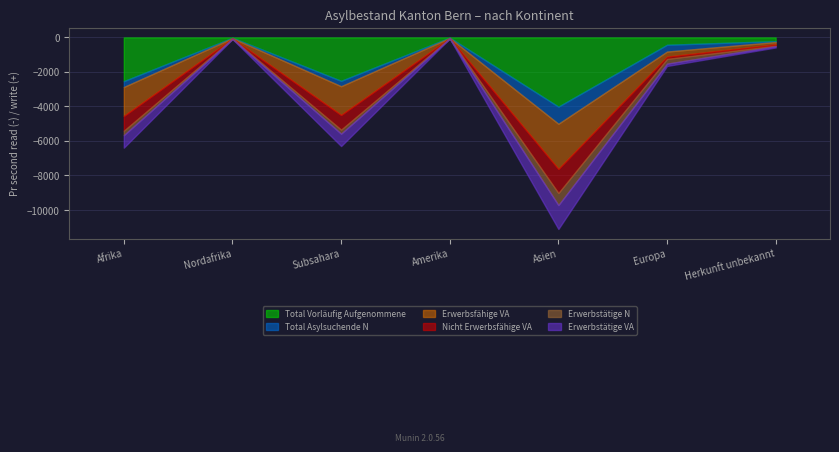

Reading left to right, list all the values displayed in this chart.

Total Vorläufig Aufgenommene: Afrika=2532	Nordafrika=18	Subsahara=2514	Amerika=10	Asien=4009	Europa=424	Herkunft unbekannt=215
Total Asylsuchende N: Afrika=340	Nordafrika=26	Subsahara=314	Amerika=22	Asien=995	Europa=395	Herkunft unbekannt=50
Erwerbsfähige VA: Afrika=1674	Nordafrika=13	Subsahara=1661	Amerika=7	Asien=2613	Europa=293	Herkunft unbekannt=141
Nicht Erwerbsfähige VA: Afrika=858	Nordafrika=5	Subsahara=853	Amerika=3	Asien=1396	Europa=131	Herkunft unbekannt=74
Erwerbstätige N: Afrika=259	Nordafrika=24	Subsahara=235	Amerika=19	Asien=701	Europa=278	Herkunft unbekannt=32
Erwerbstätige VA: Afrika=725	Nordafrika=7	Subsahara=718	Amerika=1	Asien=1385	Europa=133	Herkunft unbekannt=69